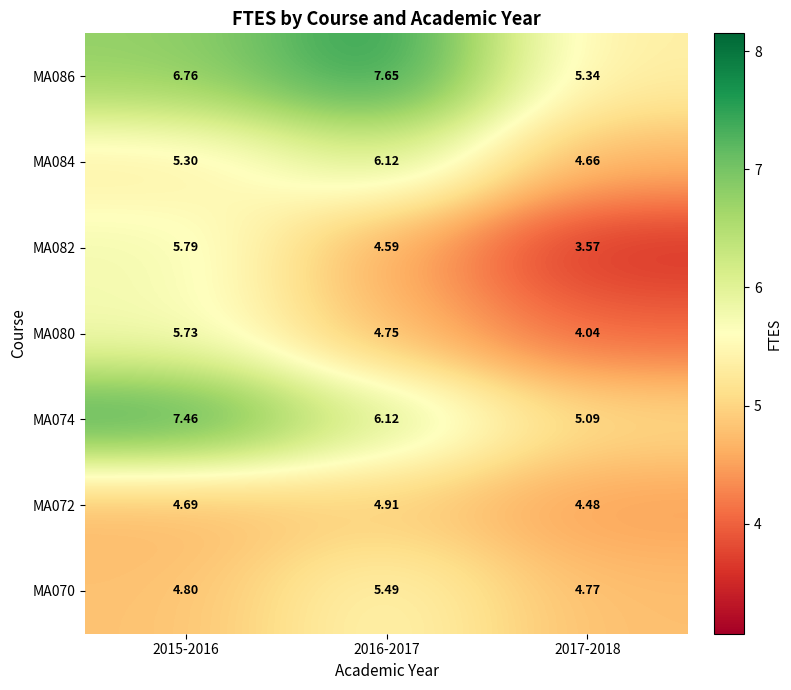

Count the number of data series in this chart.

7